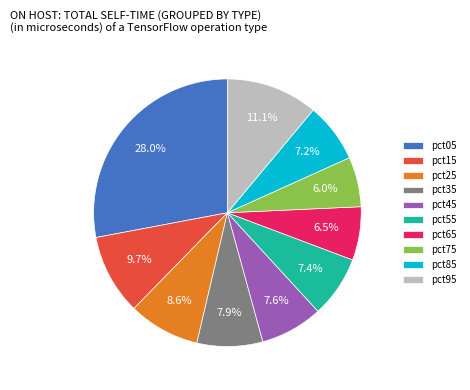

The pct35 slice represents 2% of the pie. True or false?

False